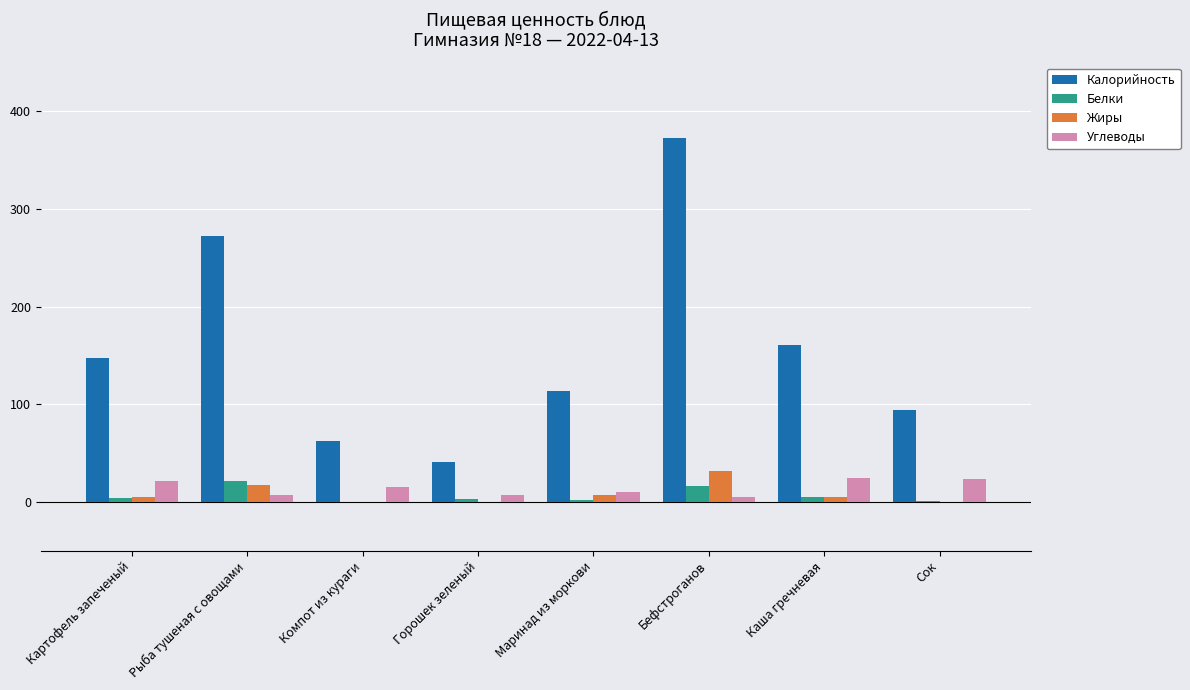

What is the sum of all Белки values?

53.0